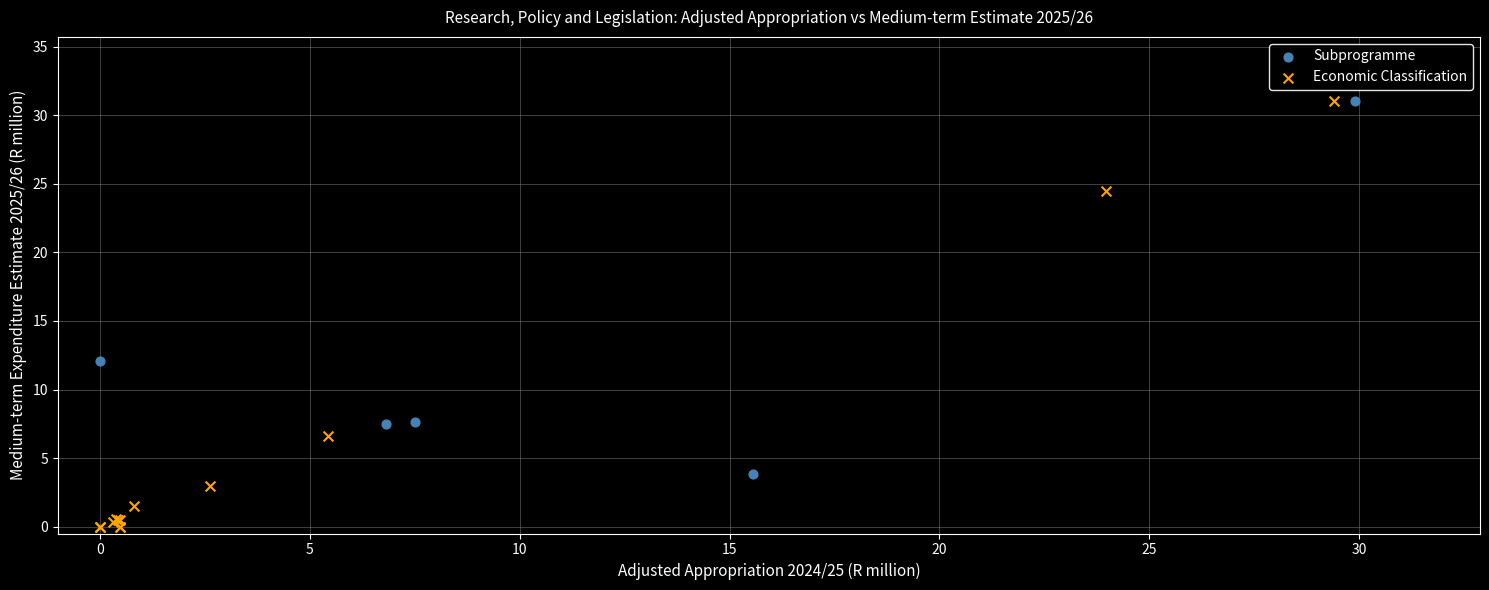

Which series has the largest Y range (max minus min)?

Economic Classification